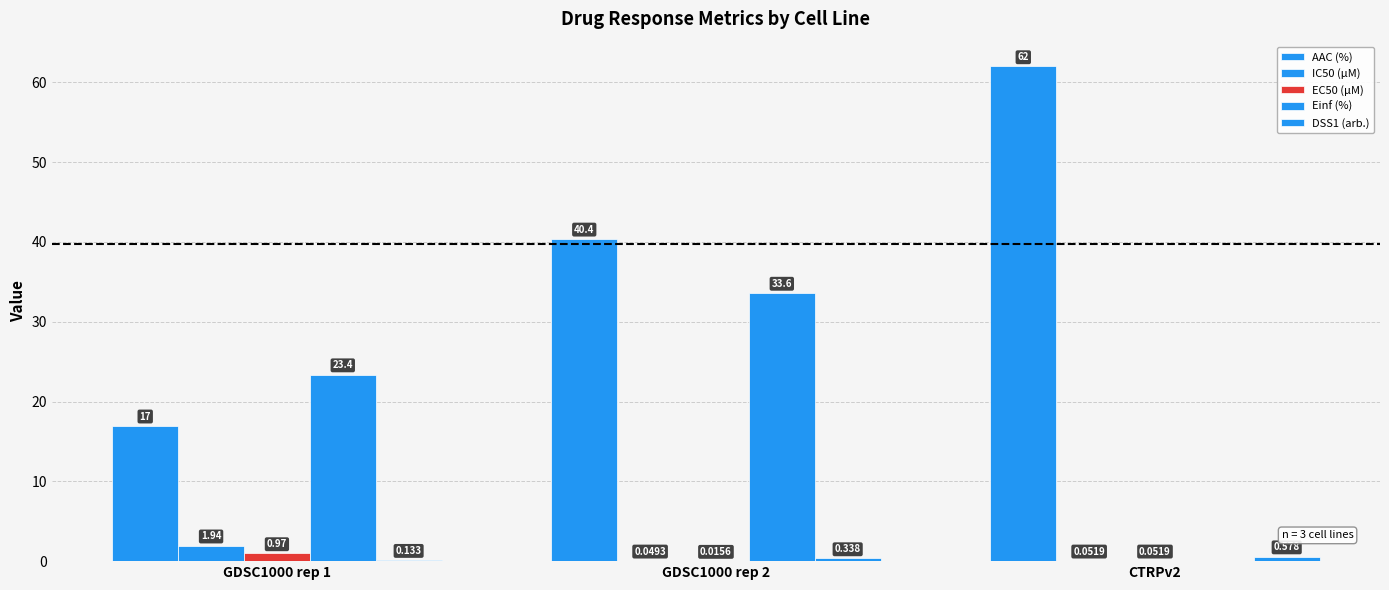

The EC50 (µM) series shows 0.0 at GDSC1000 rep 2. True or false?

True